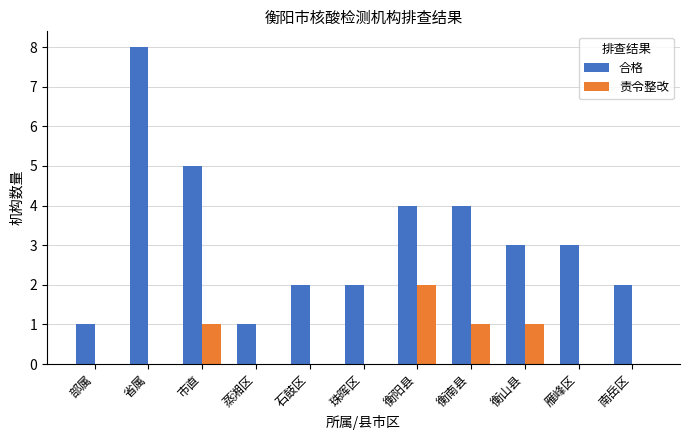

How many categories are shown in the chart?

11